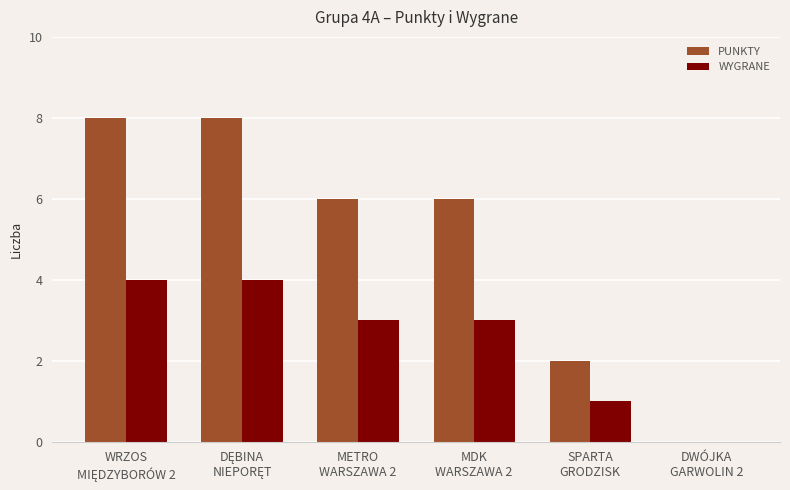

What is the greatest value displayed?

8